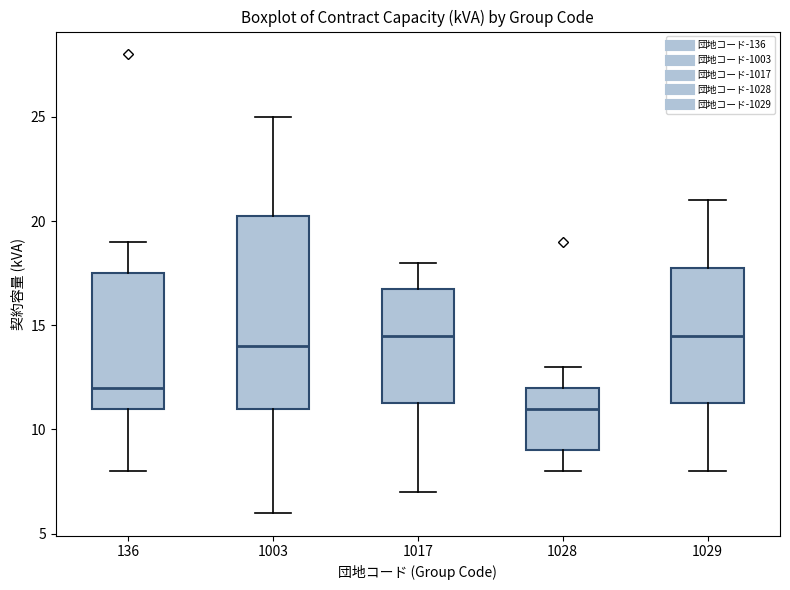

Which box is the tallest, from its lower edge to its upper edge?

1003